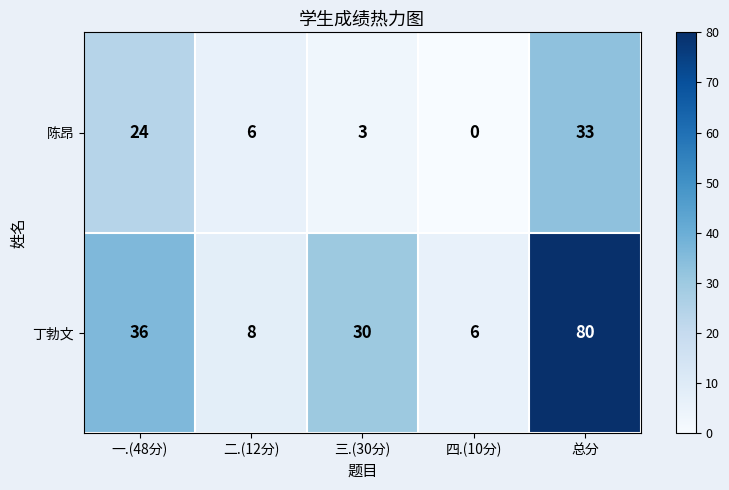

How many distinct data groups are displayed?

2